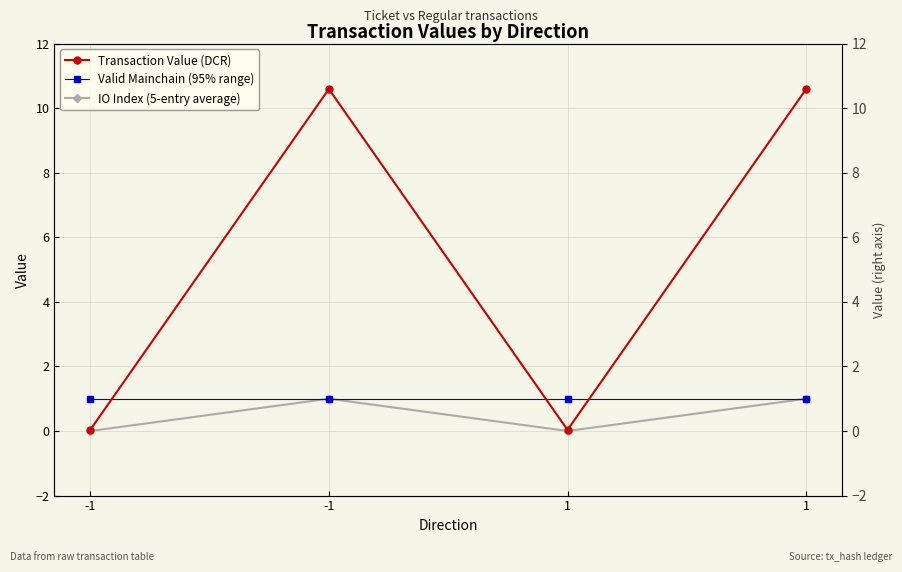

What is the spread (max minus min) of values at -1?

1.0